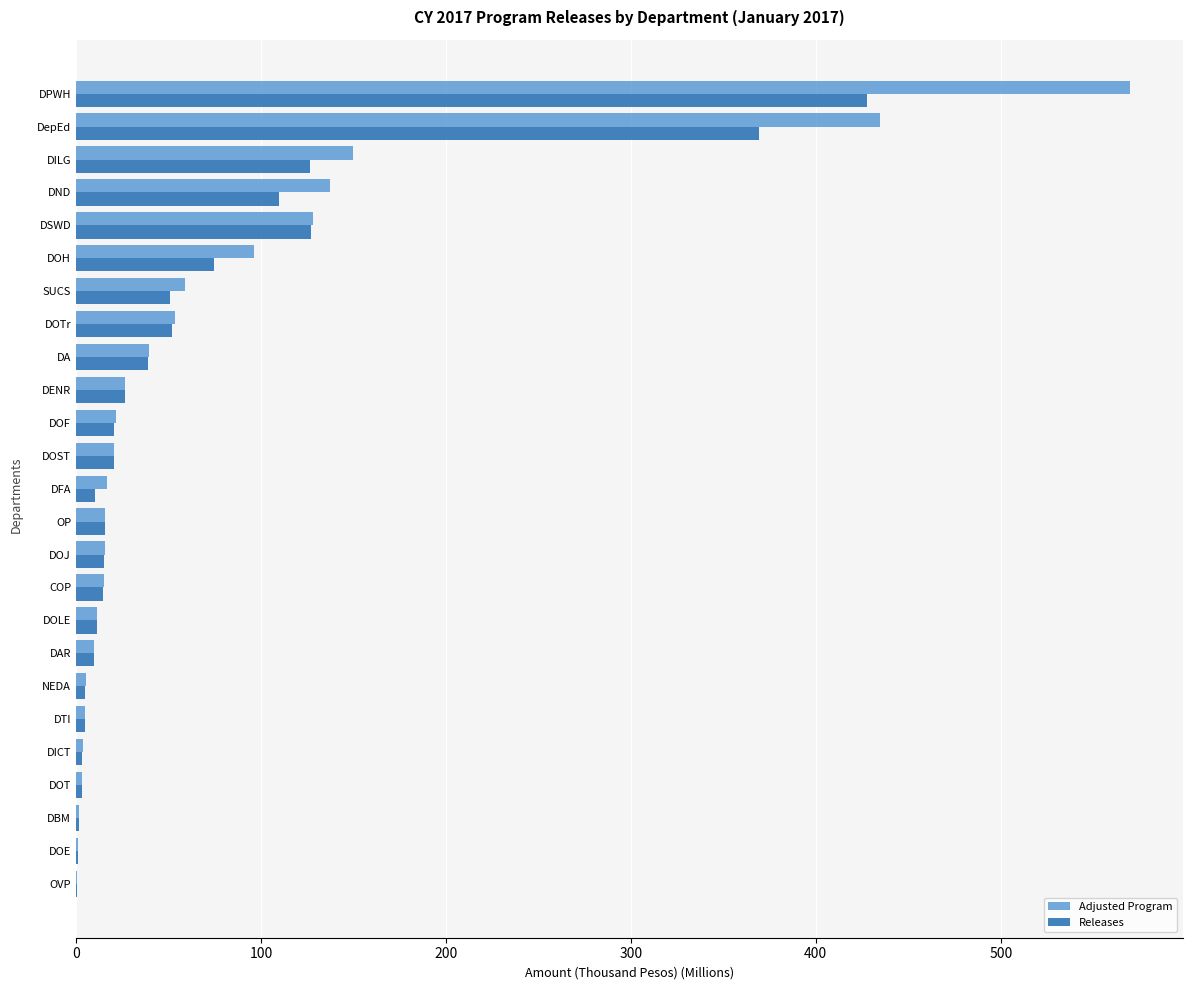

Where is Releases nearest to the value 214?

DSWD